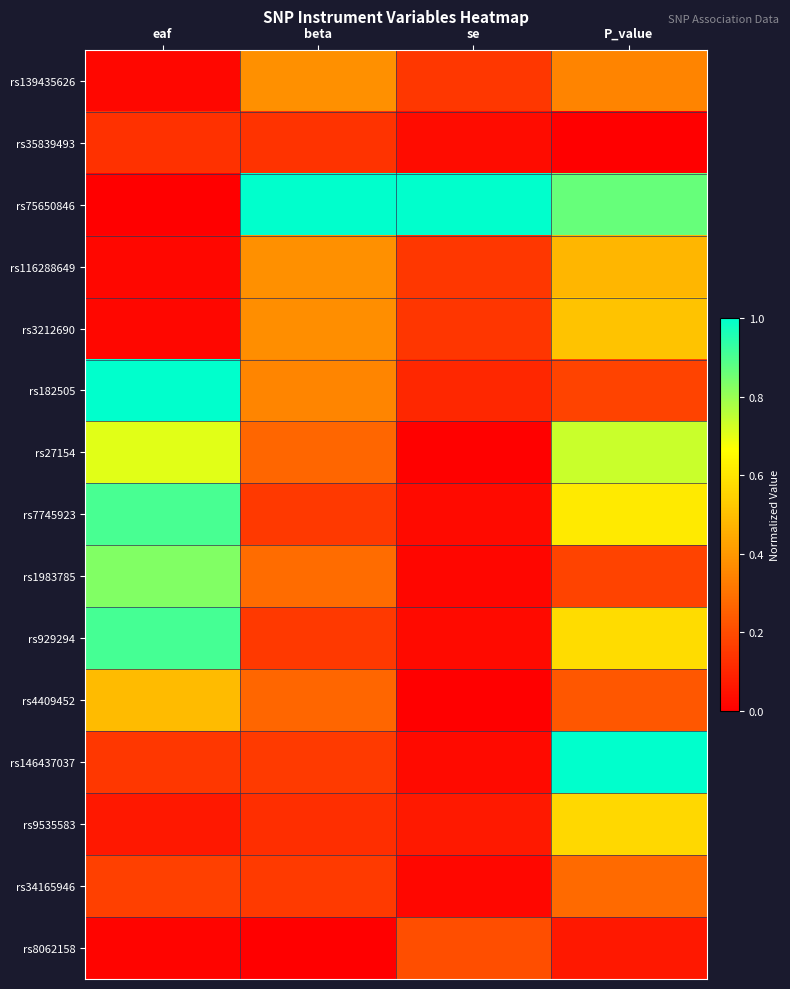

At which category is the sum across all series the highest?

P_value